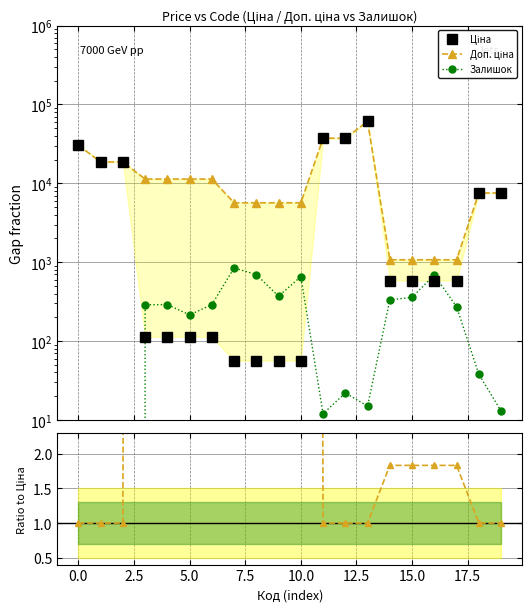

At how many categories does at least one series exceed 54287?

1